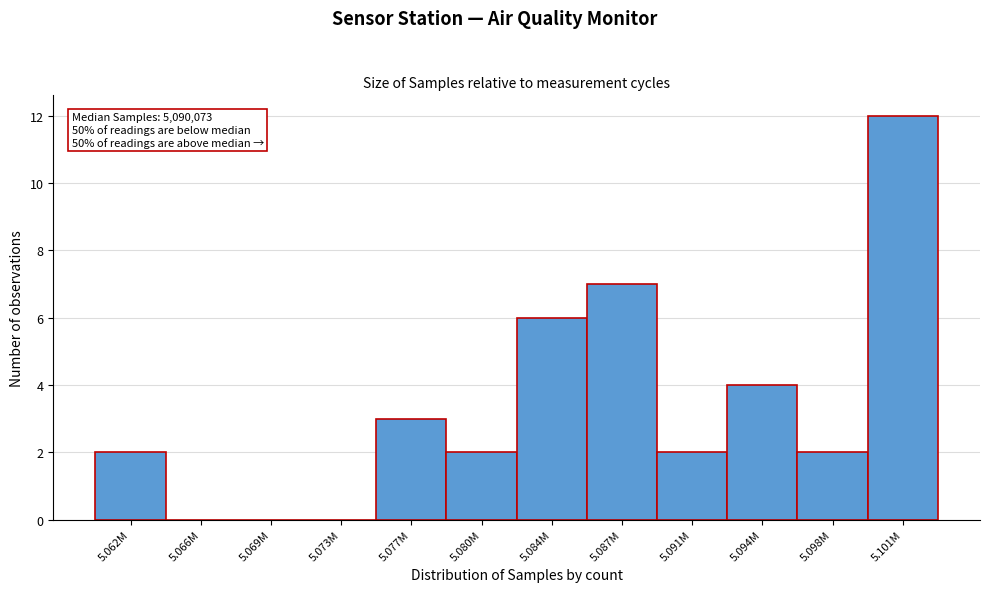

Reading left to right, extract all data points from this chart.

5.062M=2	5.066M=0	5.069M=0	5.073M=0	5.077M=3	5.080M=2	5.084M=6	5.087M=7	5.091M=2	5.094M=4	5.098M=2	5.101M=12